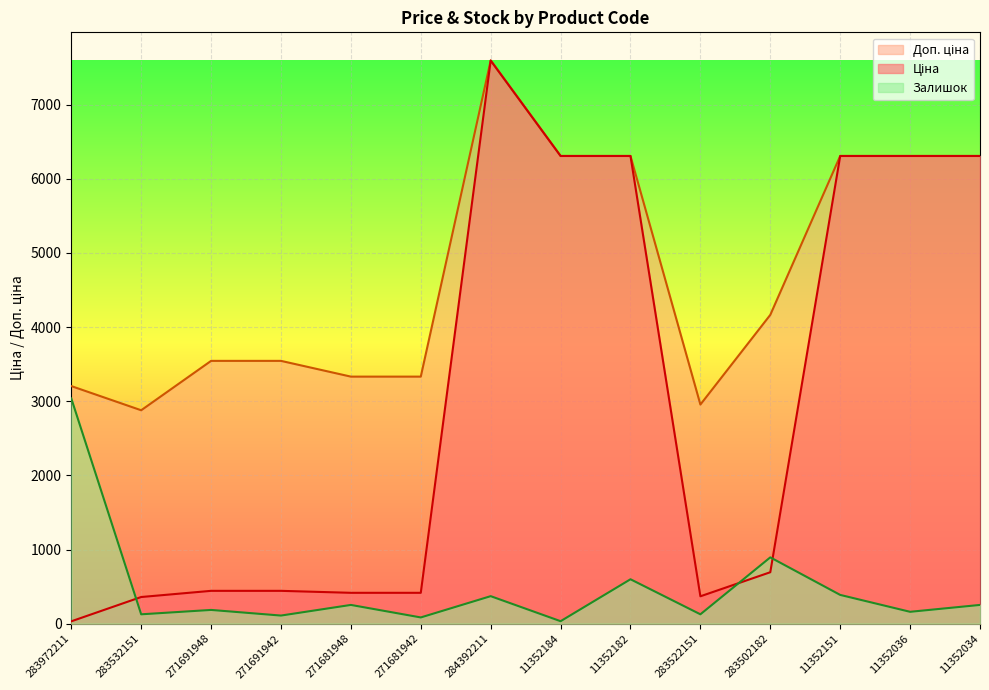

Which series has the largest range (max minus min)?

Ціна